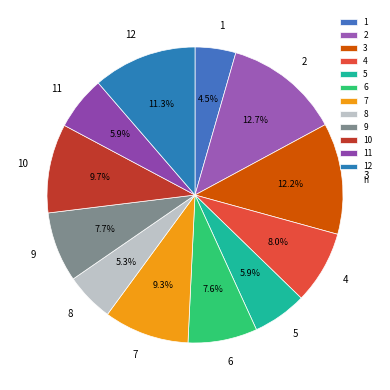

To the nearest percent, what is the average slice percentage?

8%